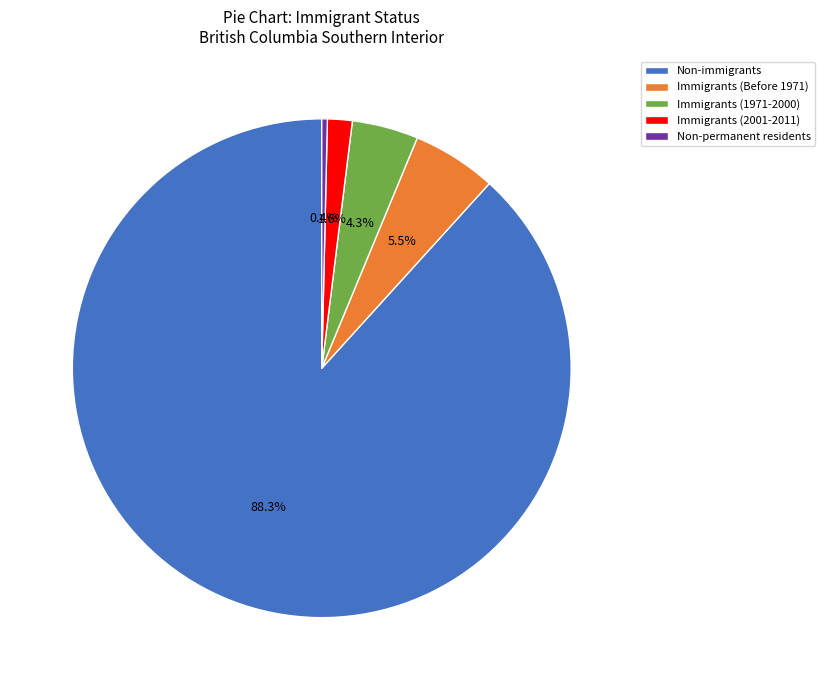

Count the number of slices in the pie.

5